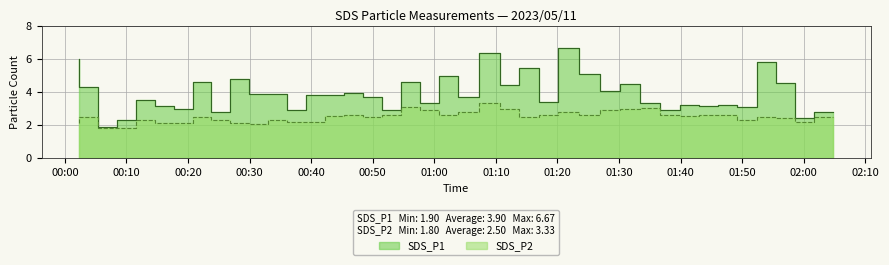

True or false: SDS_P1 and SDS_P2 cross at least once.

False